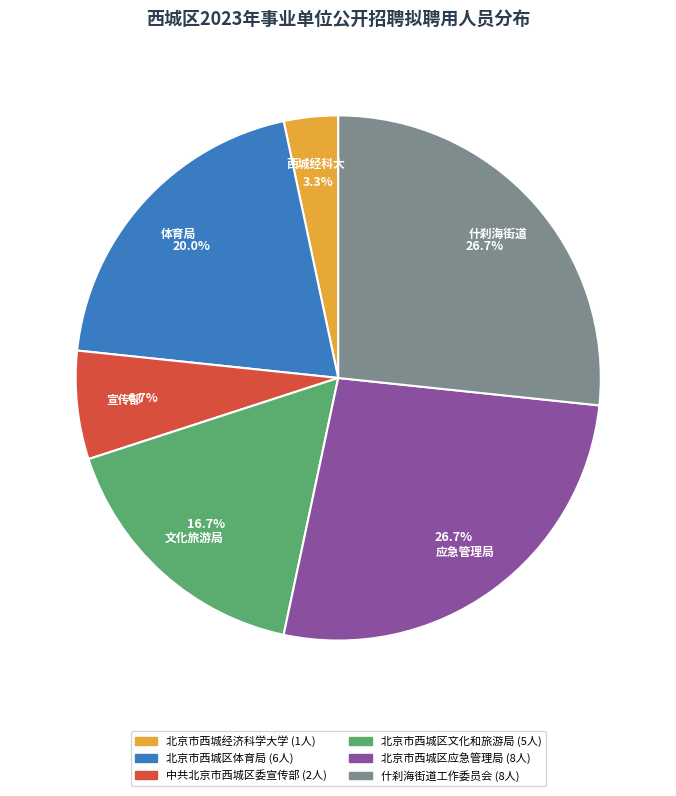

Is there a majority slice in this chart?

No